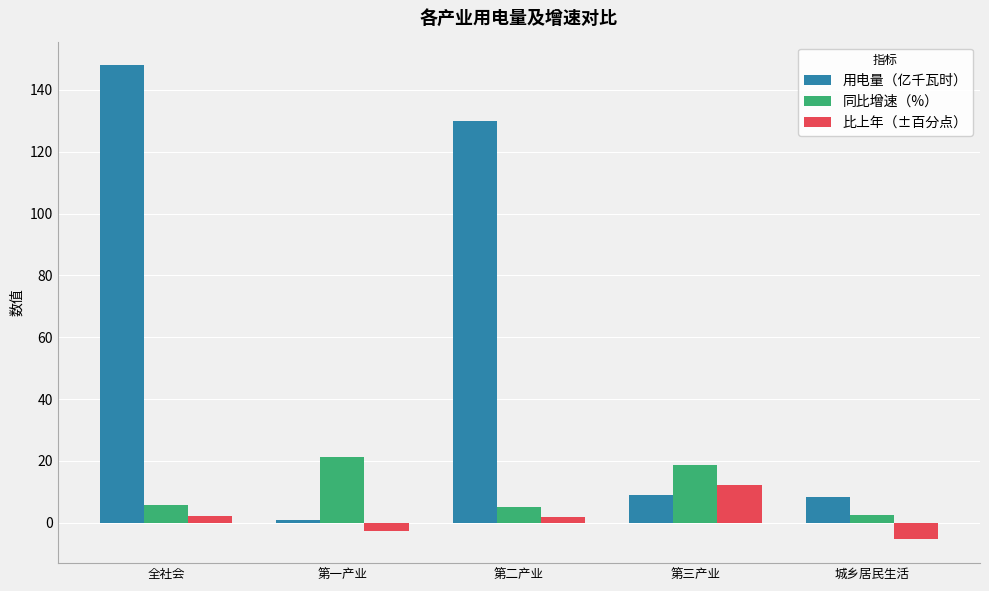

What is the sum of the 比上年（±百分点） values at 第二产业 and 城乡居民生活?

-3.4